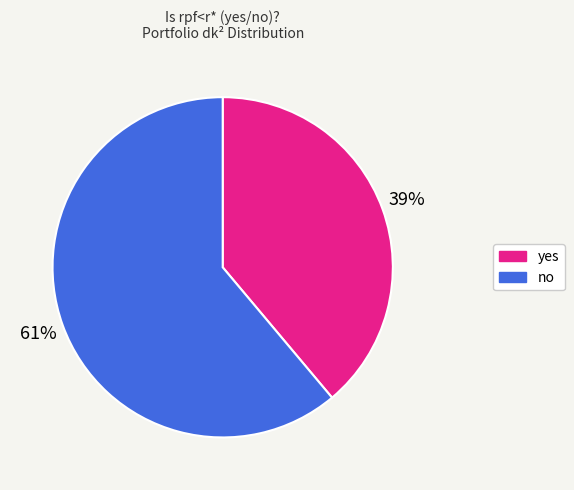

Which has a higher value, no or yes?

no